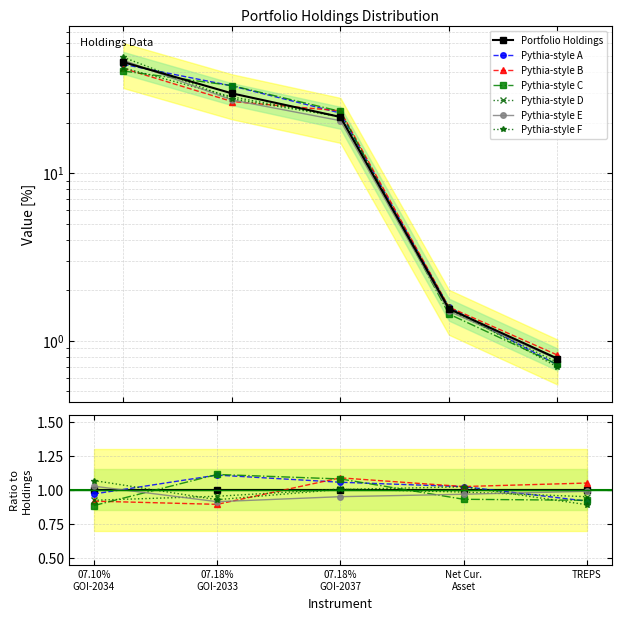

What is the difference between the maximum and minimum values?

45.3